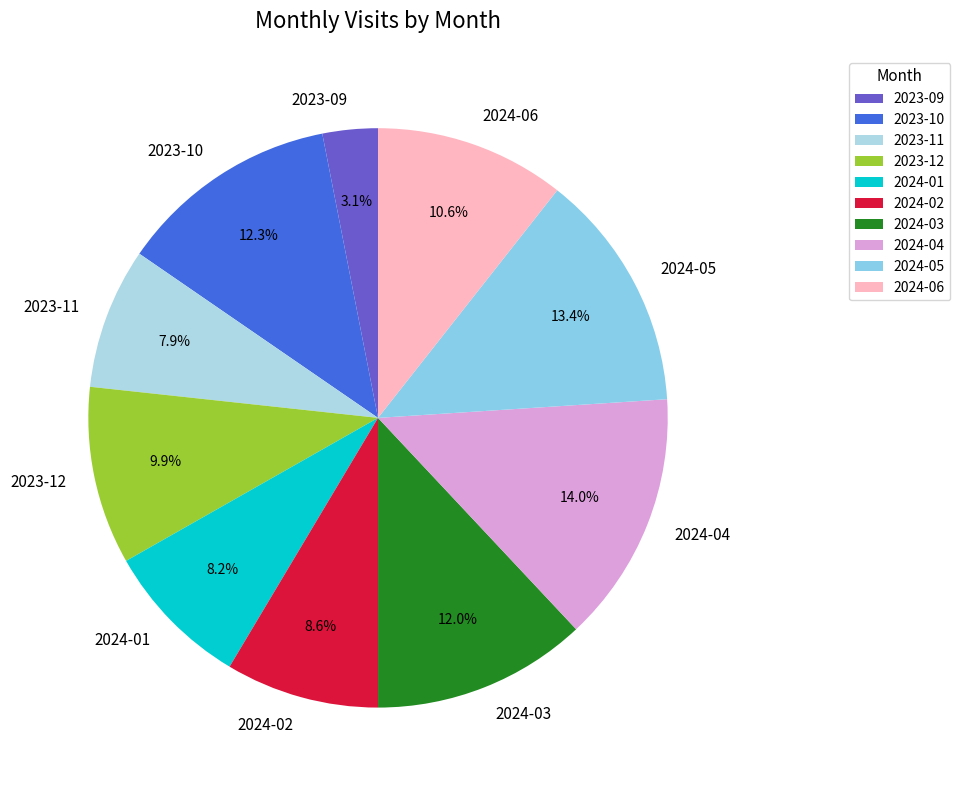

True or false: 2023-11 accounts for 1% of the total.

False